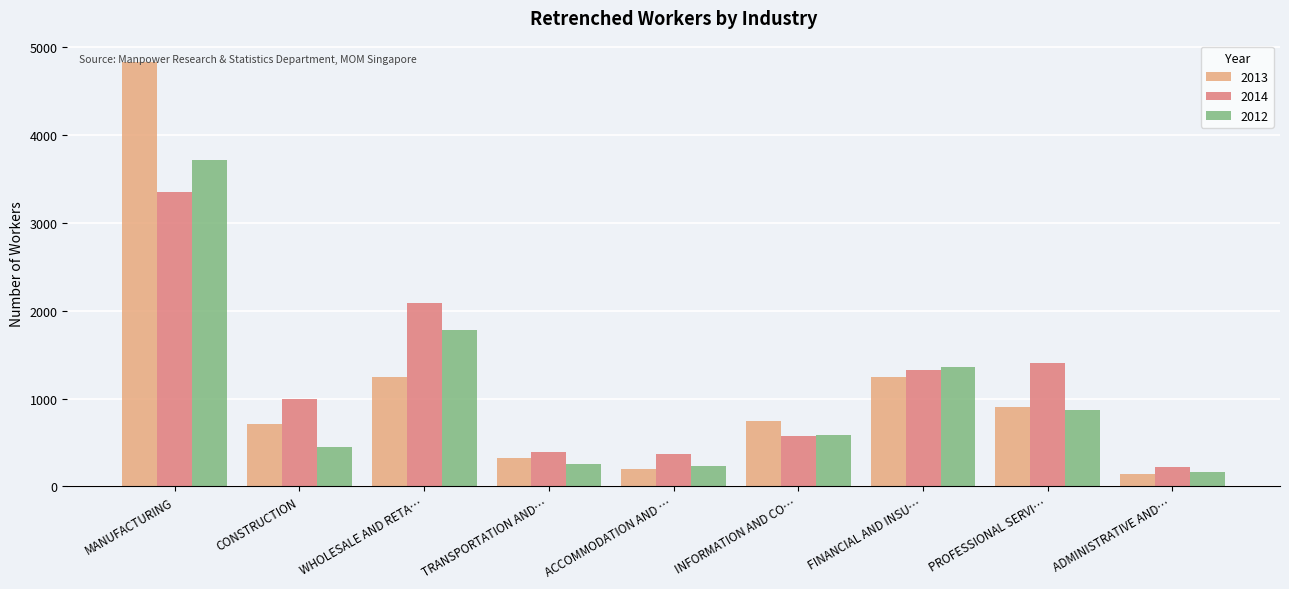

What is the maximum value shown in the chart?

4830